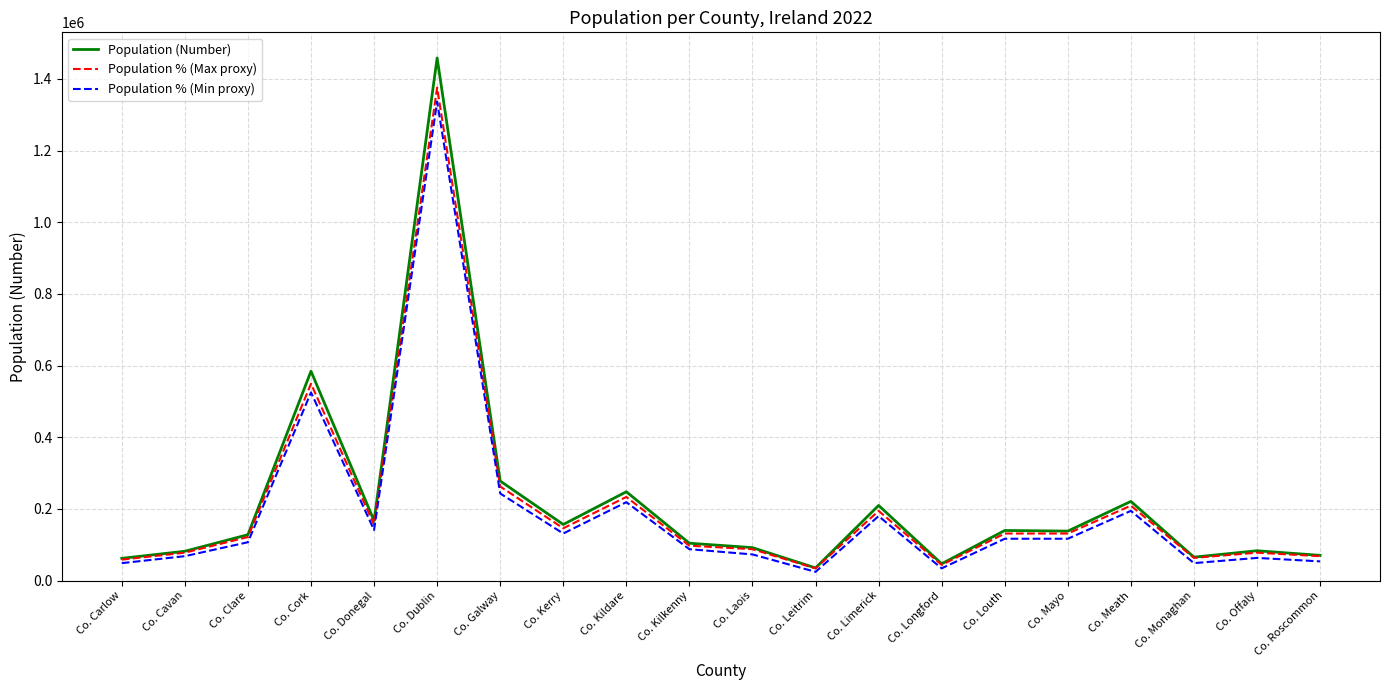

Is it true that Population % (Min proxy) equals 90931.9 at Co. Meath?

False